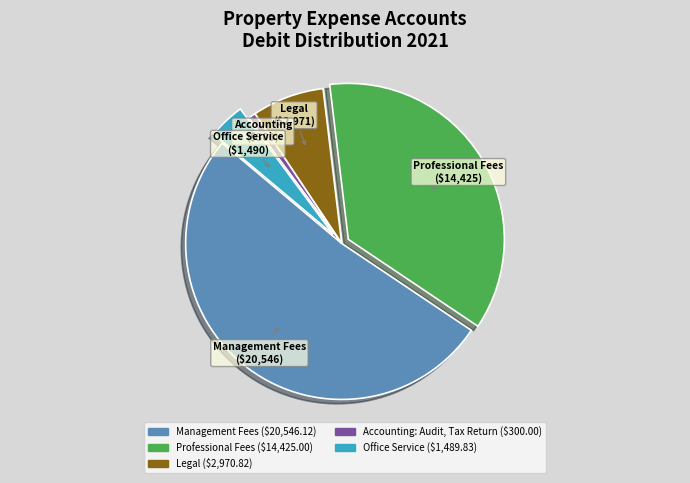

Is there any slice that represents more than half of the pie?

Yes